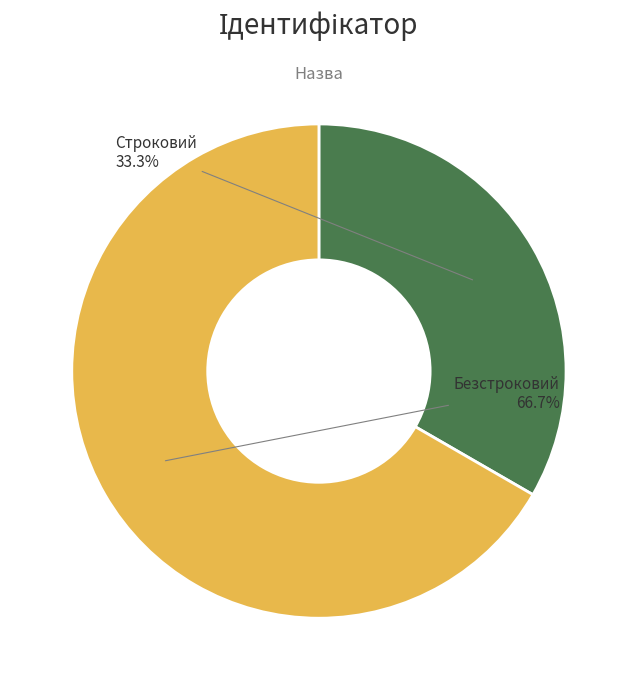

Count the number of slices in the pie.

2